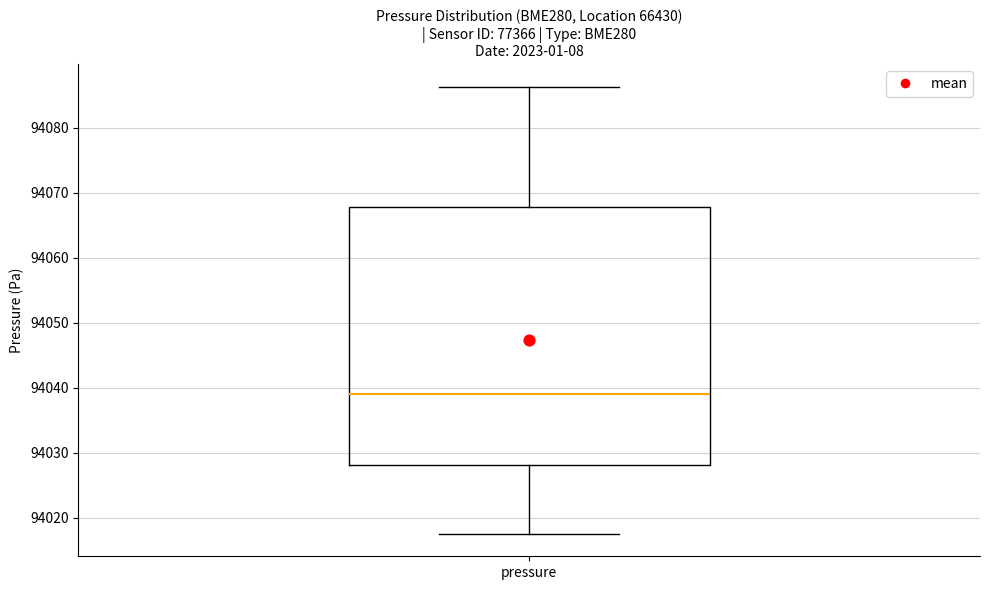

Where does the upper whisker of the box for pressure end on the y-axis? The values are not printed on the chart, so give them approximately, as read against the axis.

94086